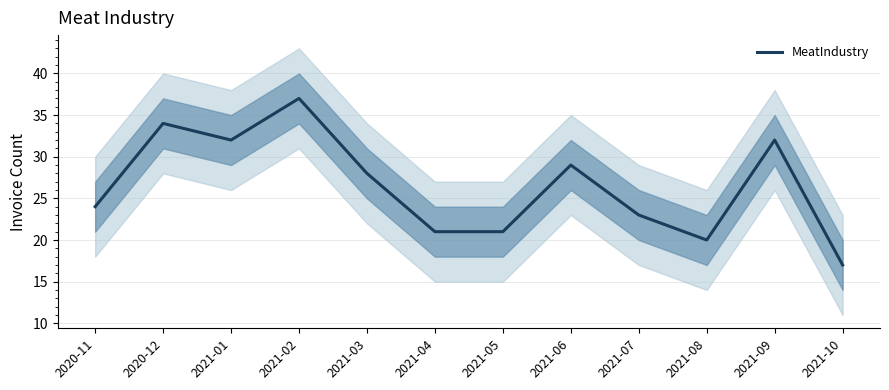

Reading left to right, extract all data points from this chart.

24	34	32	37	28	21	21	29	23	20	32	17